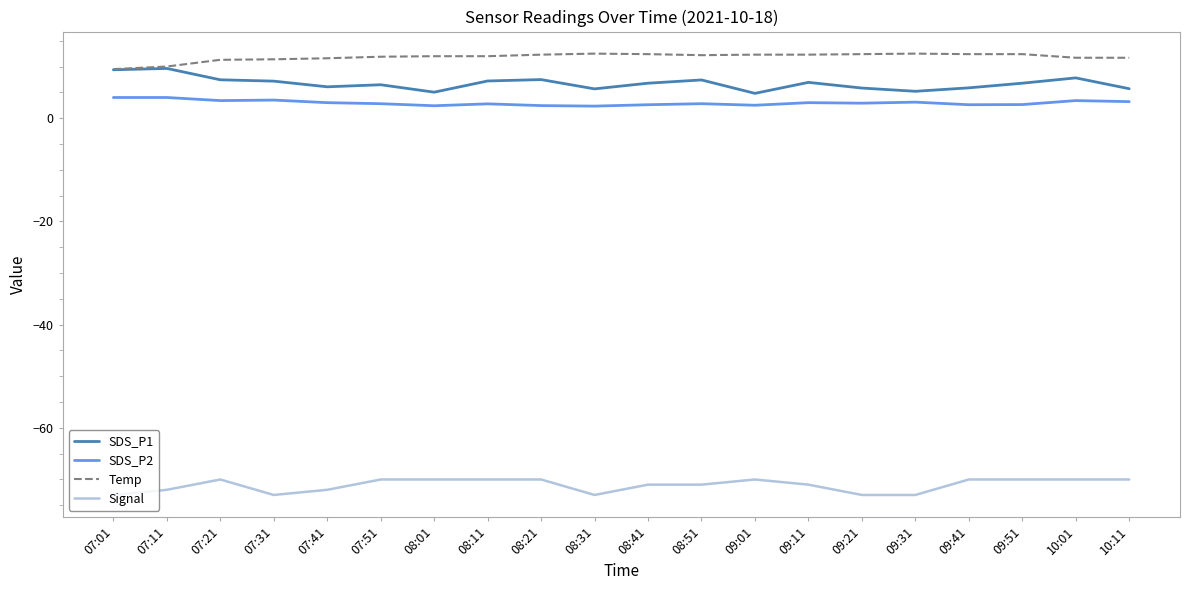

What is the highest value of the SDS_P1 series?

9.6